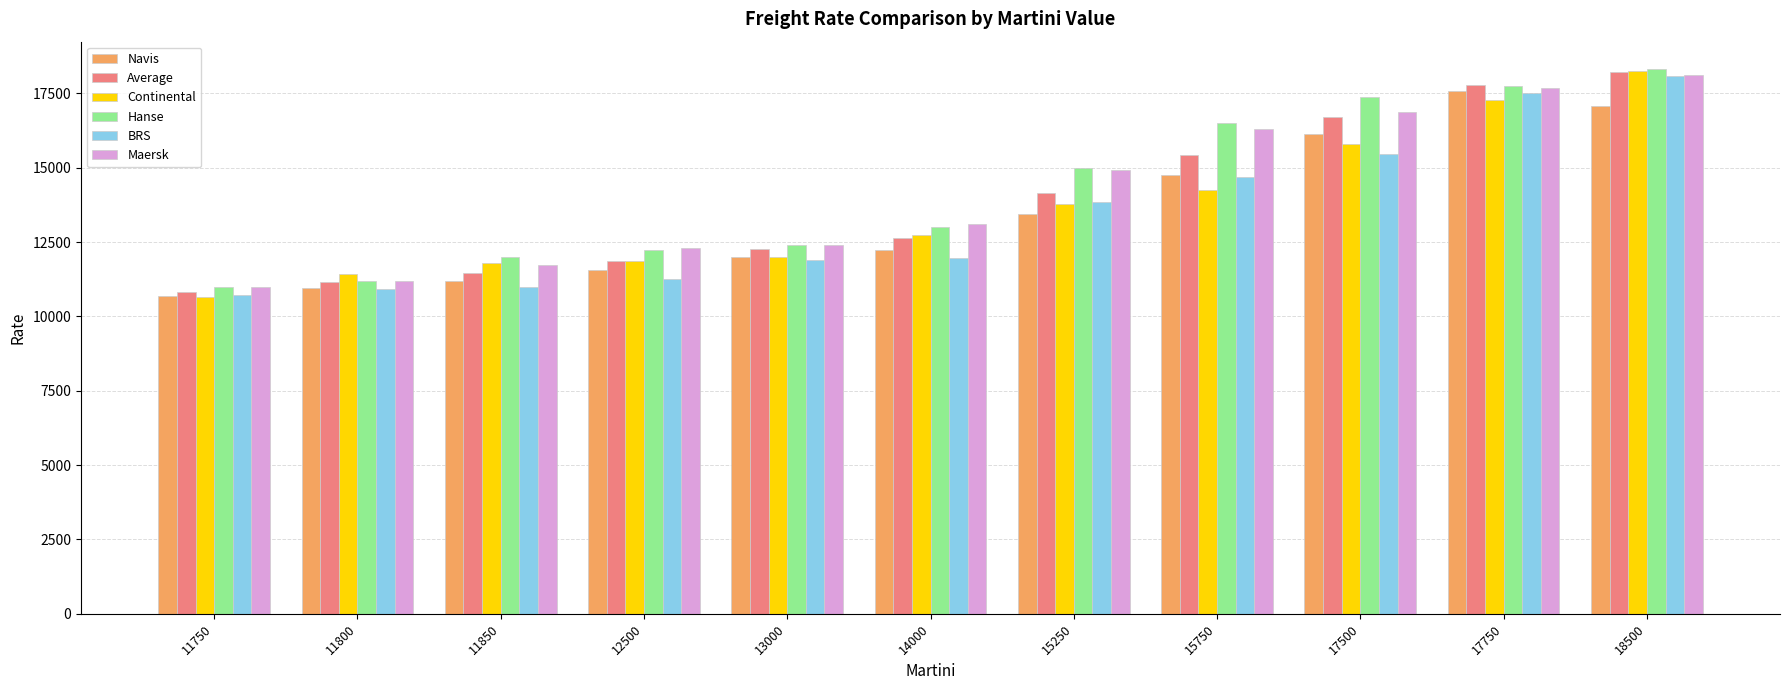

What is the difference between the maximum and minimum values in the Average series?

7400.0